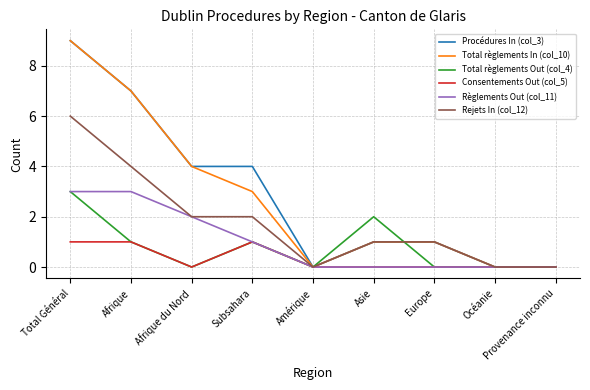

At which category is the sum across all series the highest?

Total Général